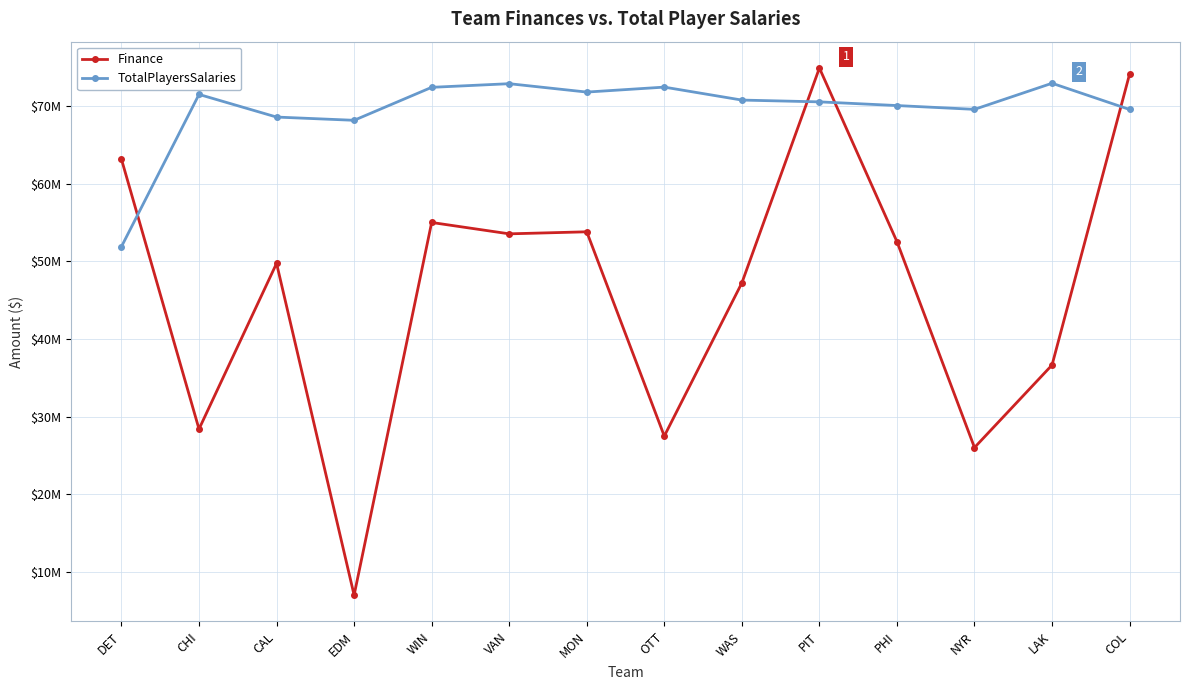

What is the greatest value displayed?

74929673